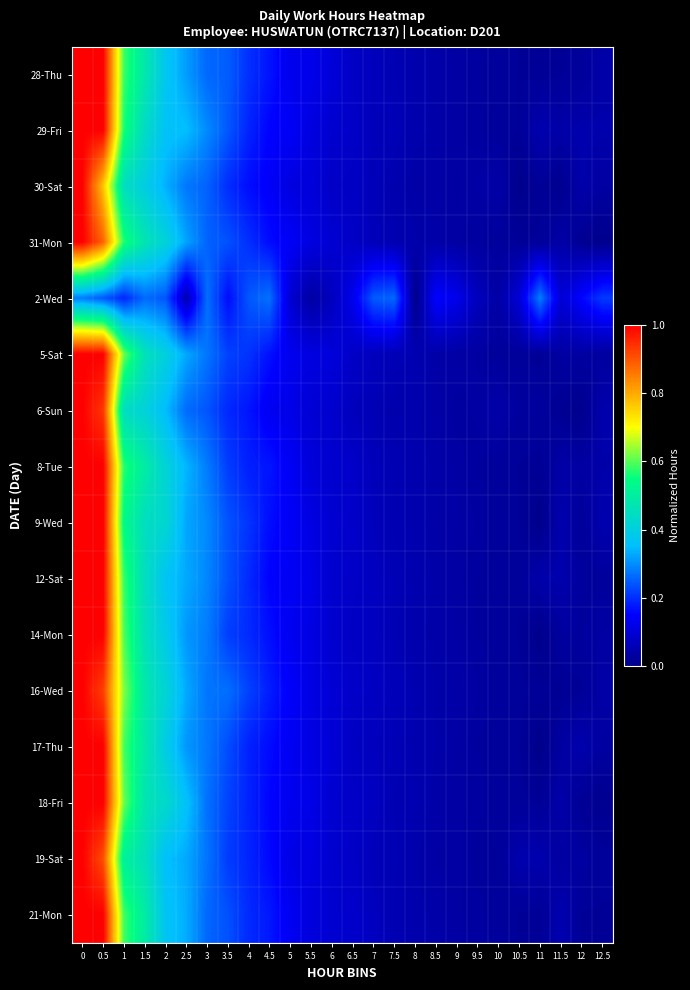

What is the difference between the highest and lowest values at 1?

0.4